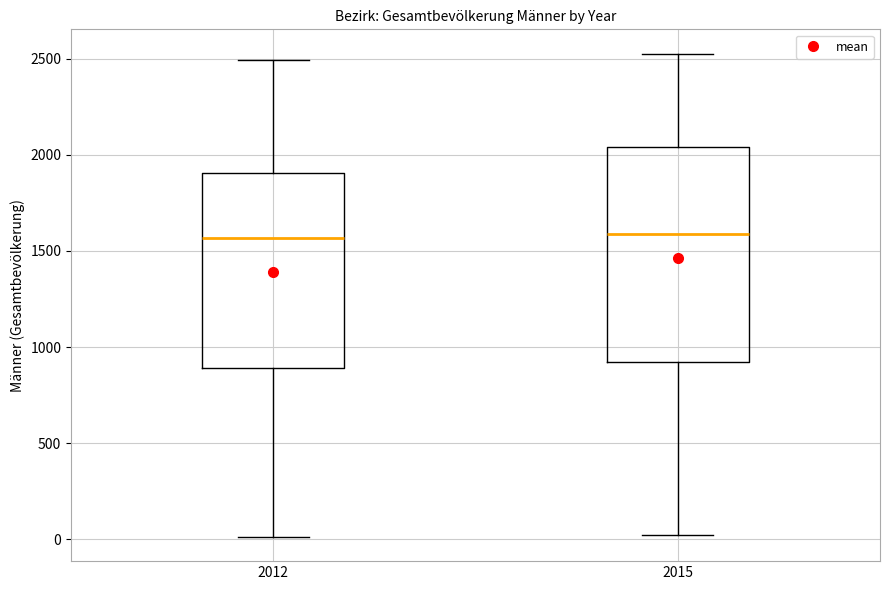

Reading left to right, read every box against the y-axis: the position of its median line, the range the box covers, and the ends of its whiskers. The values are not printed on the chart, so give them approximately, as read against the axis.

2012: median 1550, box 900 to 1900, whiskers 0 to 2500
2015: median 1600, box 900 to 2050, whiskers 0 to 2550